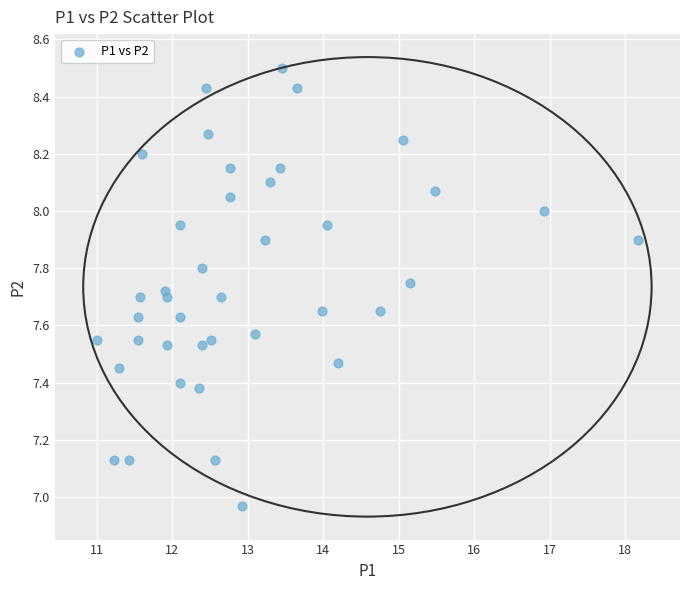

What is the range of Y values (max minus min)?

1.5